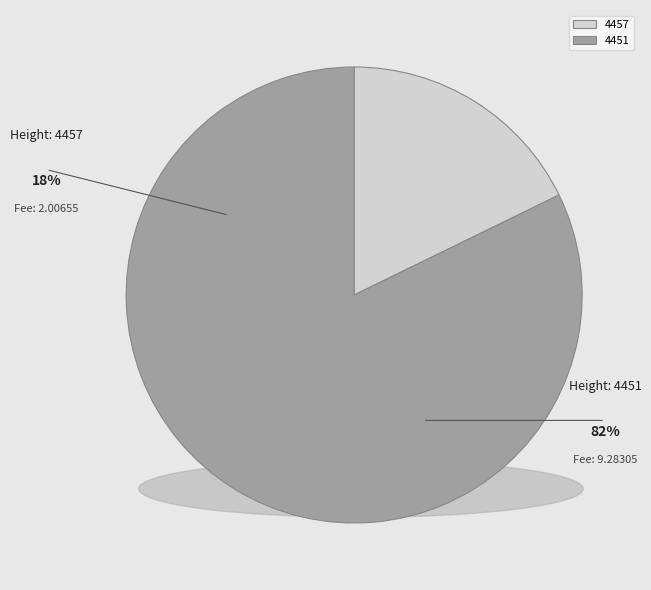

Which category accounts for the majority?

4451